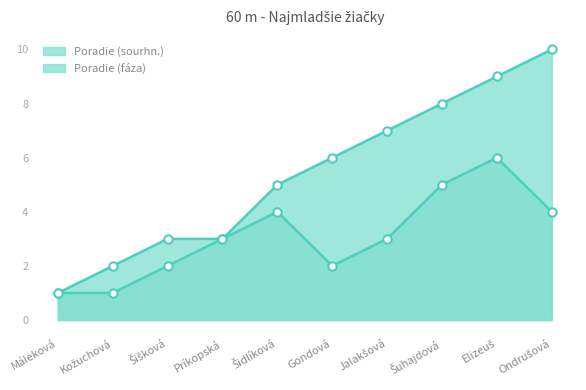

What position from the right is Jalakšová?

4